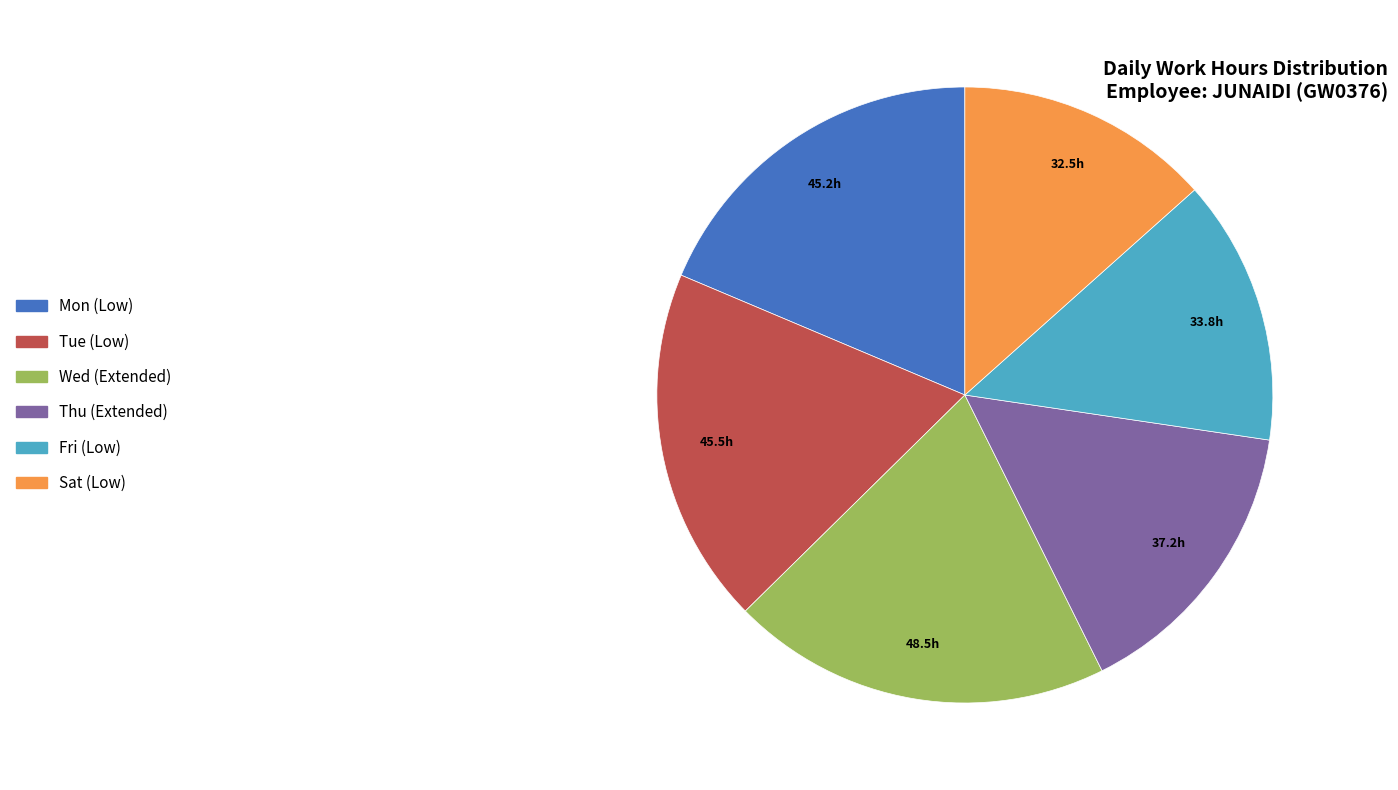

Is there a majority slice in this chart?

No